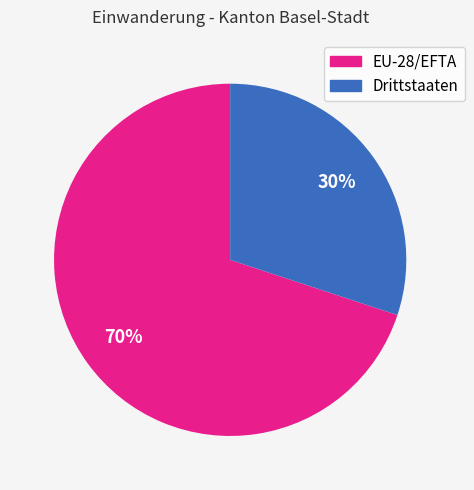

Does any single category account for the majority?

Yes